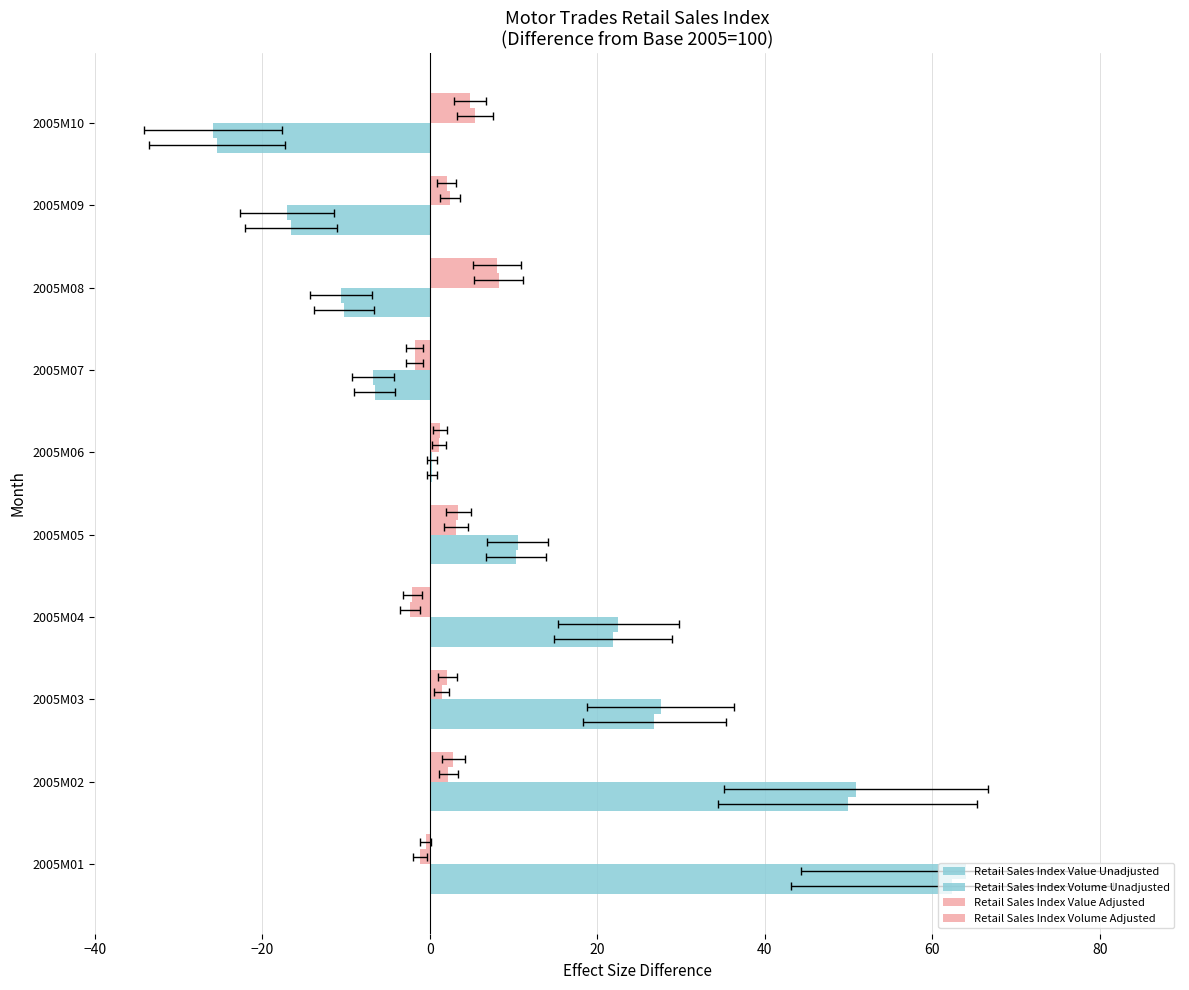

Rank the series by their maximum value, from lowest to highest.

Retail Sales Index Volume Adjusted, Retail Sales Index Value Adjusted, Retail Sales Index Value Unadjusted, Retail Sales Index Volume Unadjusted